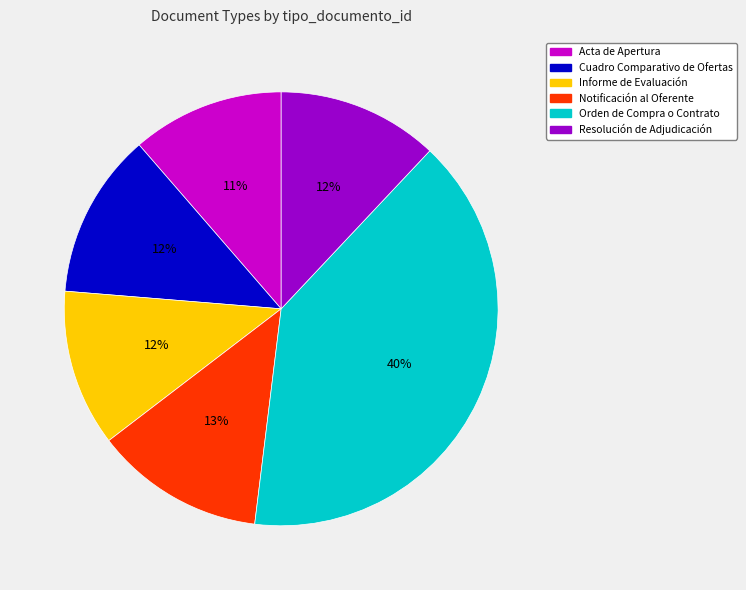

Does any single category account for the majority?

No